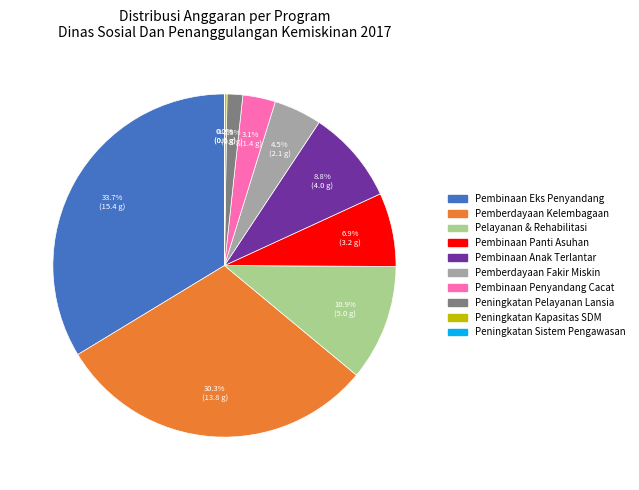

Does any single category account for the majority?

No